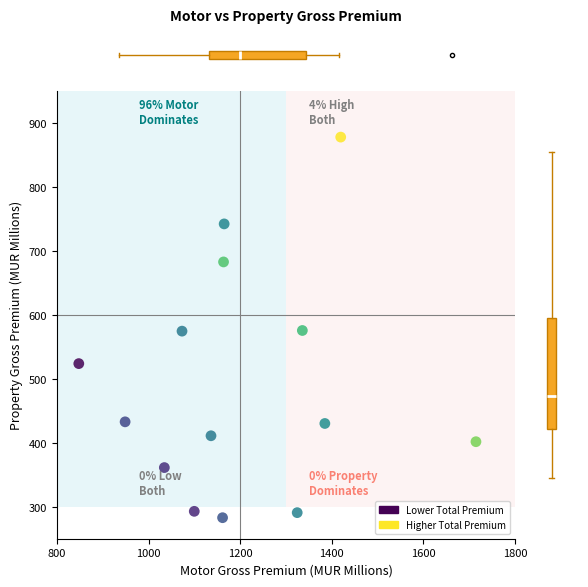

What is the range of Y values (max minus min)?

595.1